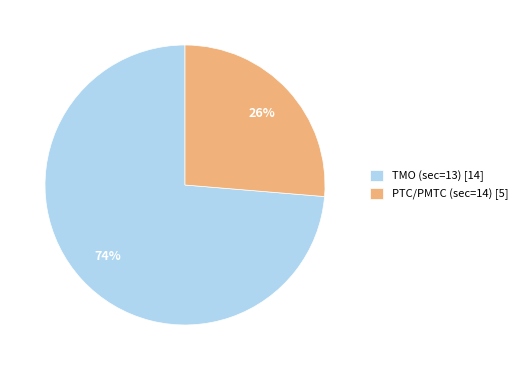

Is there a majority slice in this chart?

Yes